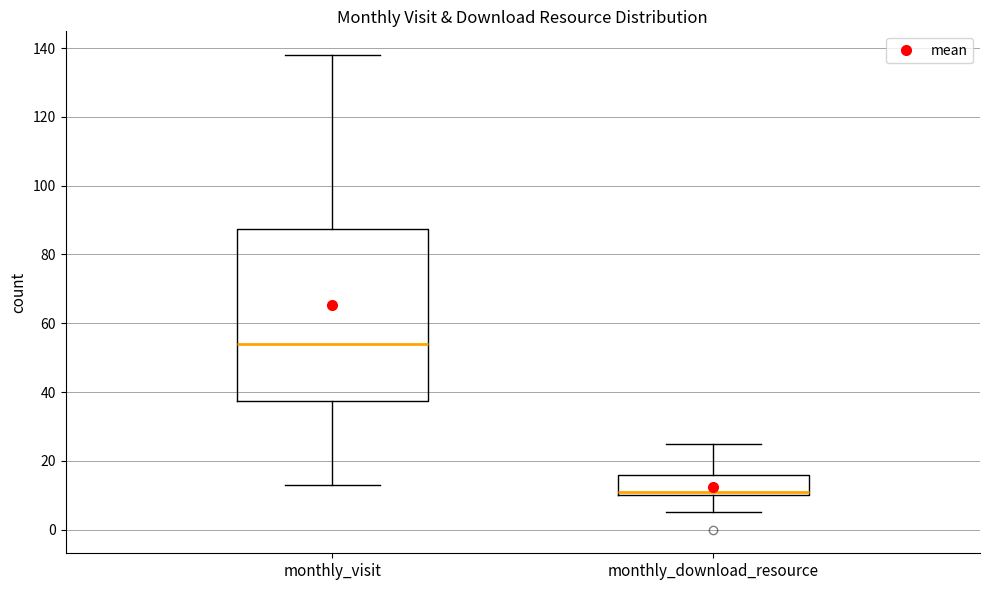

Which box is the tallest, from its lower edge to its upper edge?

monthly_visit